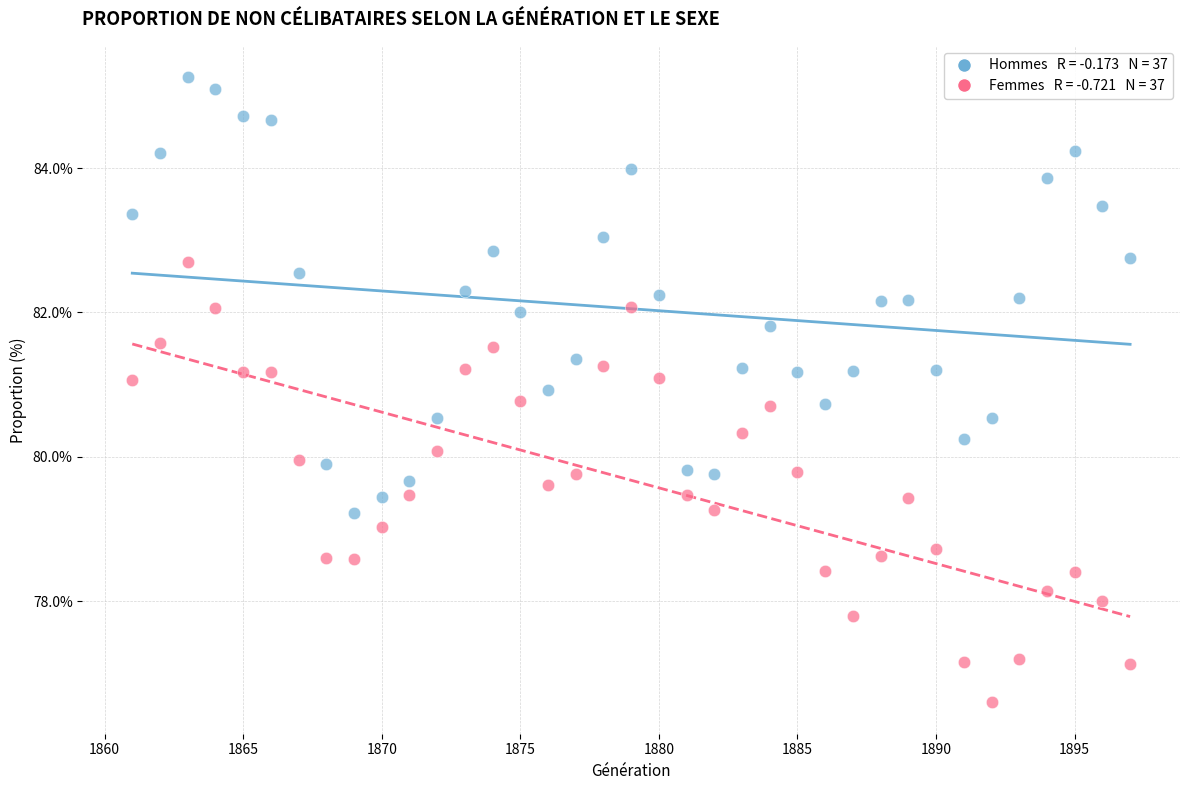

Across all data points, what is the range of Y values (max minus min)?

8.7